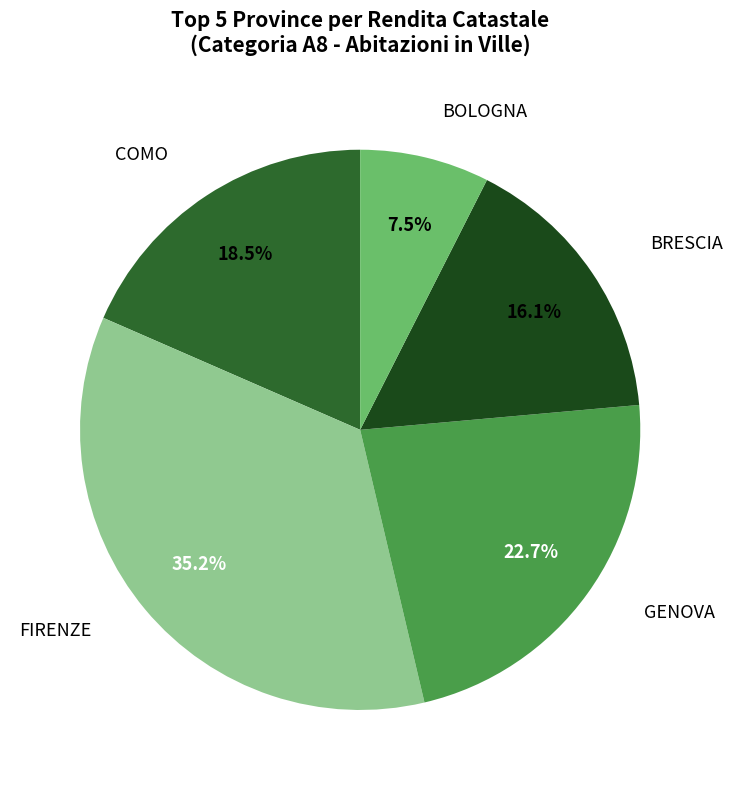

To the nearest percent, what is the difference between the largest and smallest slice percentages?

28%